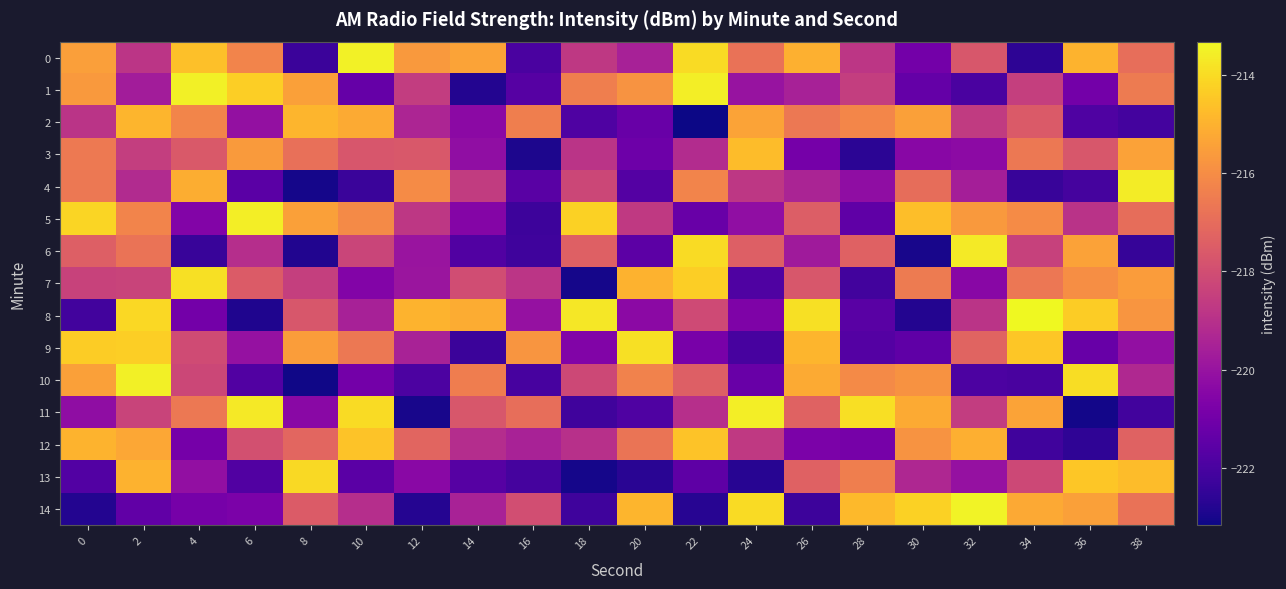

Rank the series at 36 from highest to lowest value.

10, 8, 13, 0, 6, 14, 7, 3, 5, 1, 9, 2, 4, 12, 11